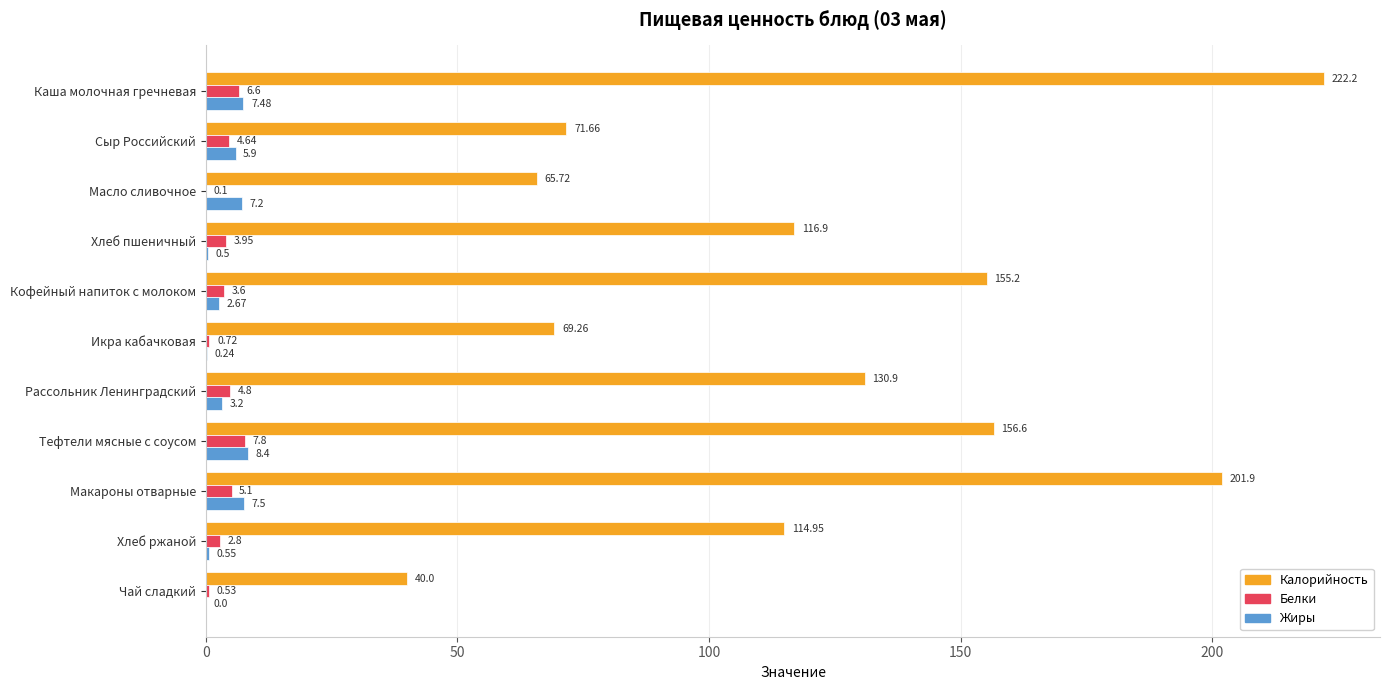

Between Тефтели мясные с соусом and Чай сладкий, which series saw the biggest shift?

Калорийность